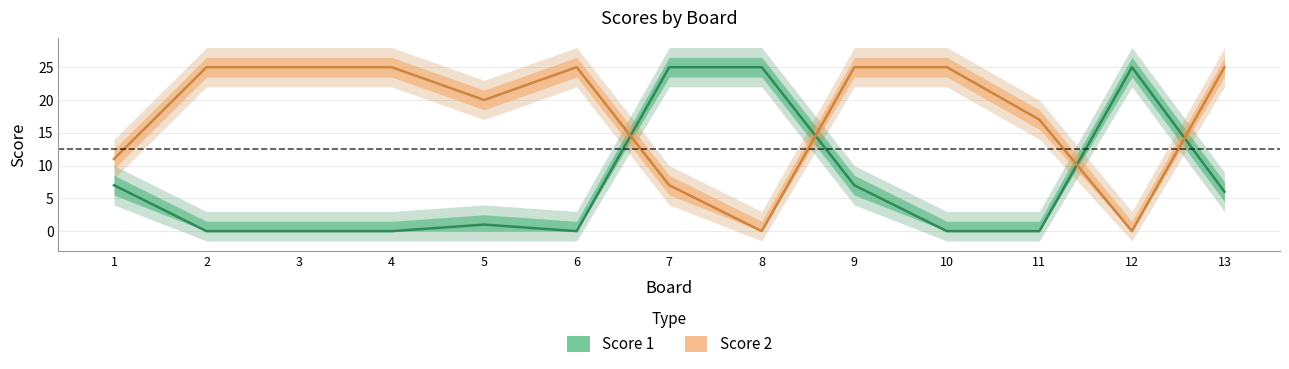

Which series has the largest range (max minus min)?

Score 1